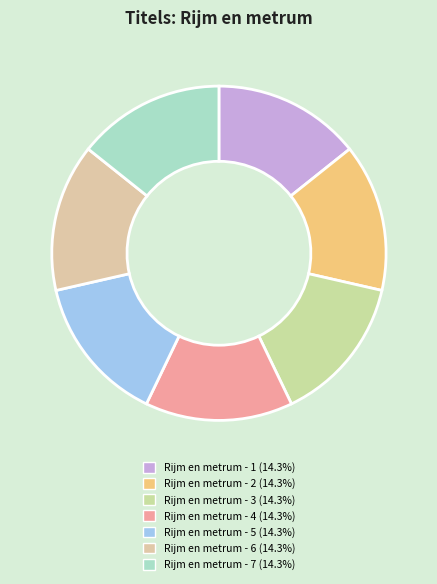

Which category has the smallest portion of the pie?

Rijm en metrum - 1